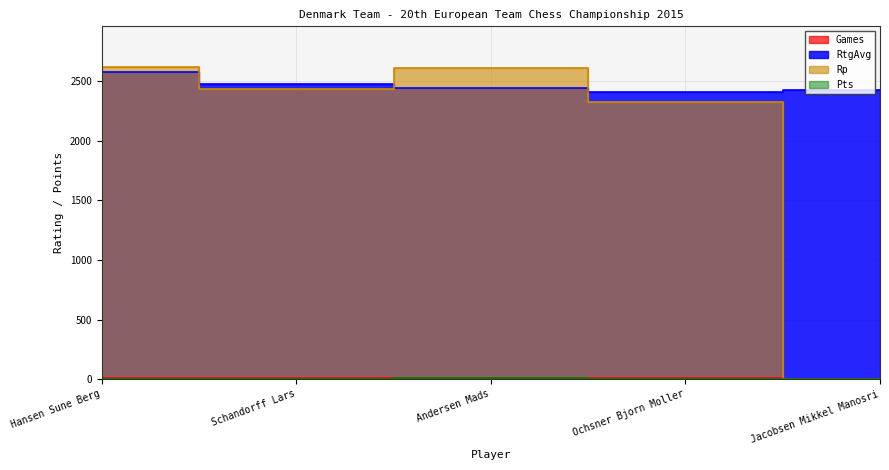

Is the value of RtgAvg at Schandorff Lars greater than the value of Games at Hansen Sune Berg?

Yes